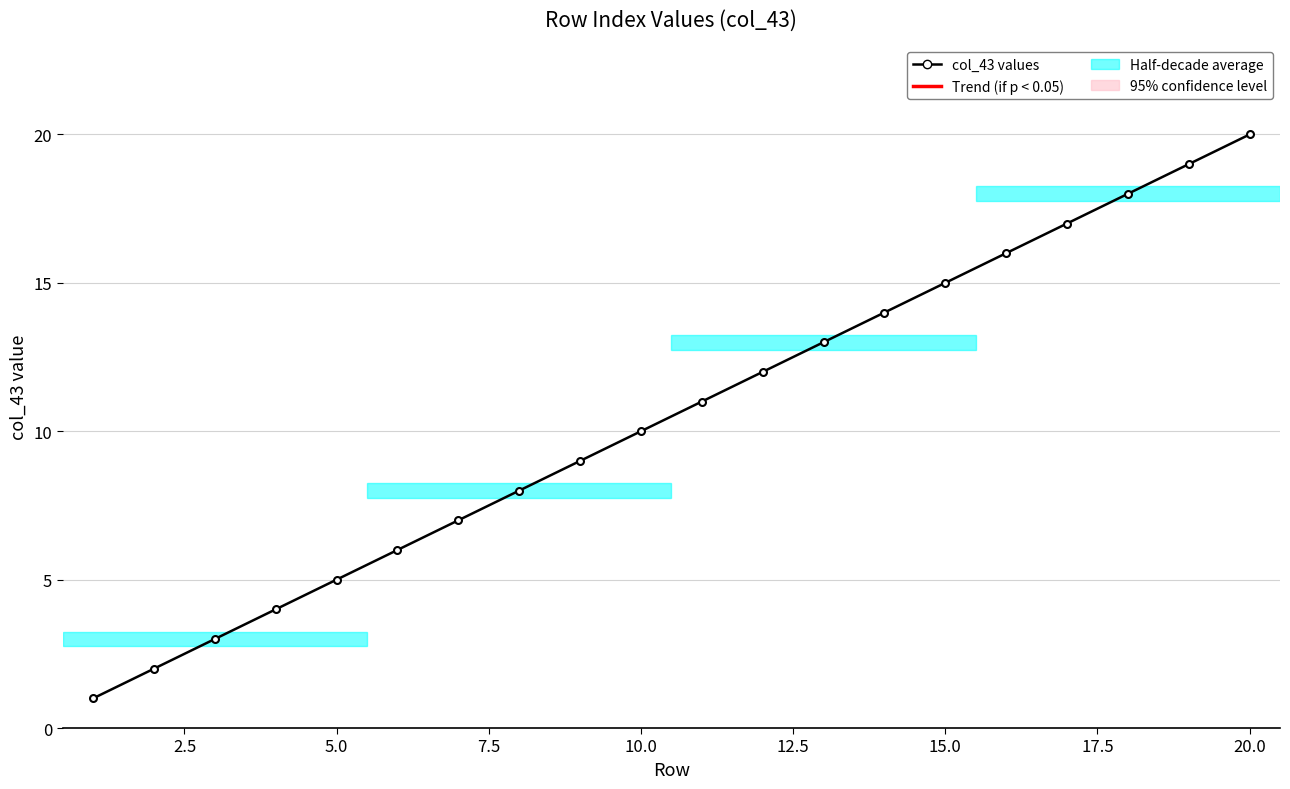

How many lines are shown in the chart?

1